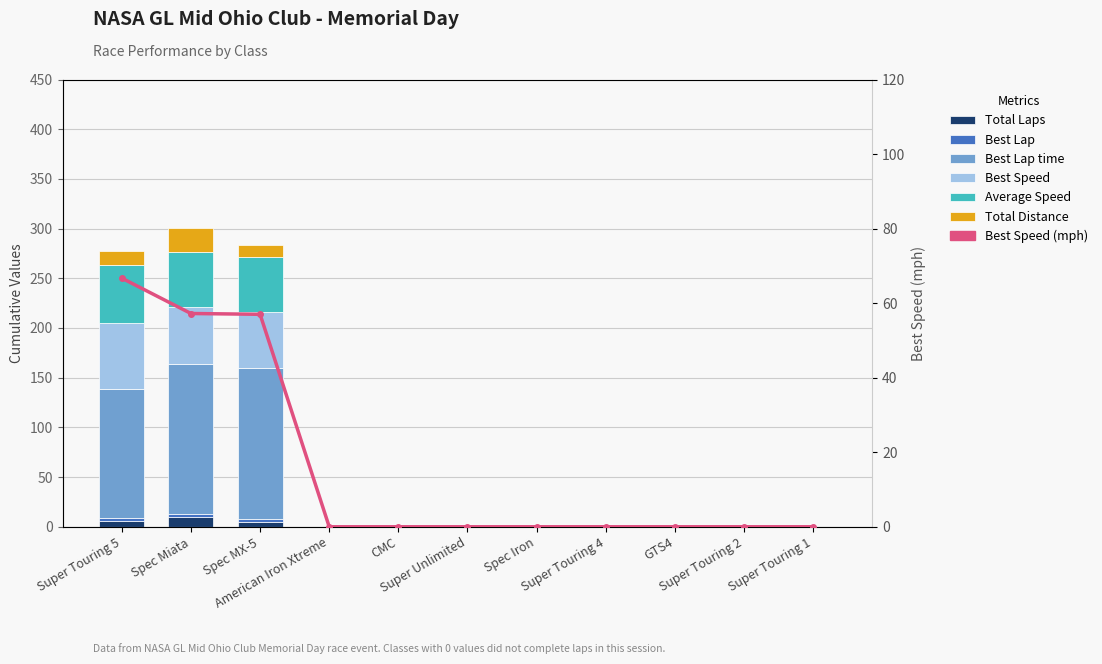

At how many categories does at least one series exceed 118?

3